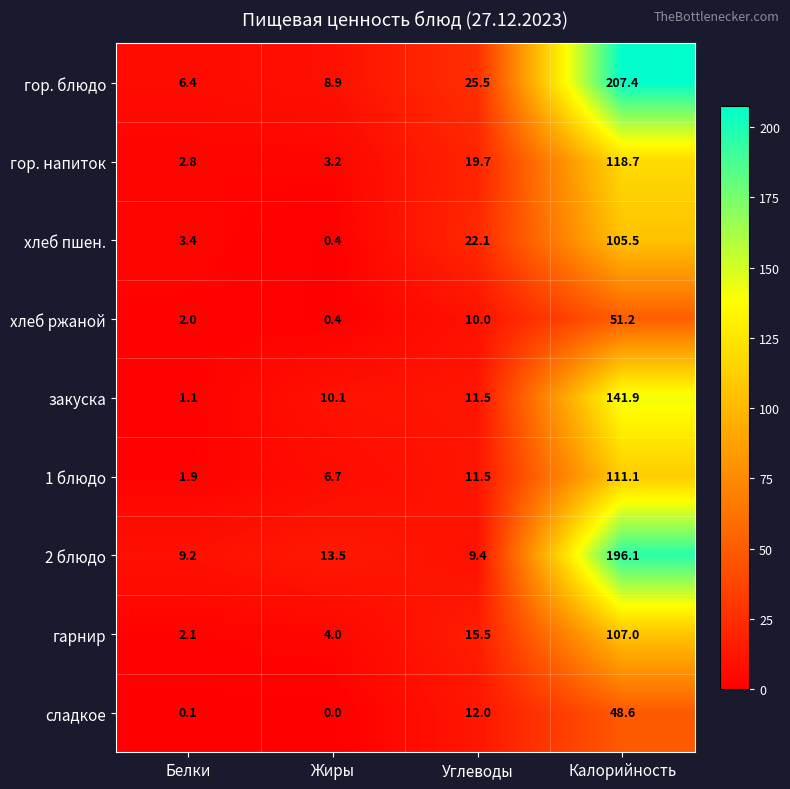

Which series has the widest spread of values?

гор. блюдо